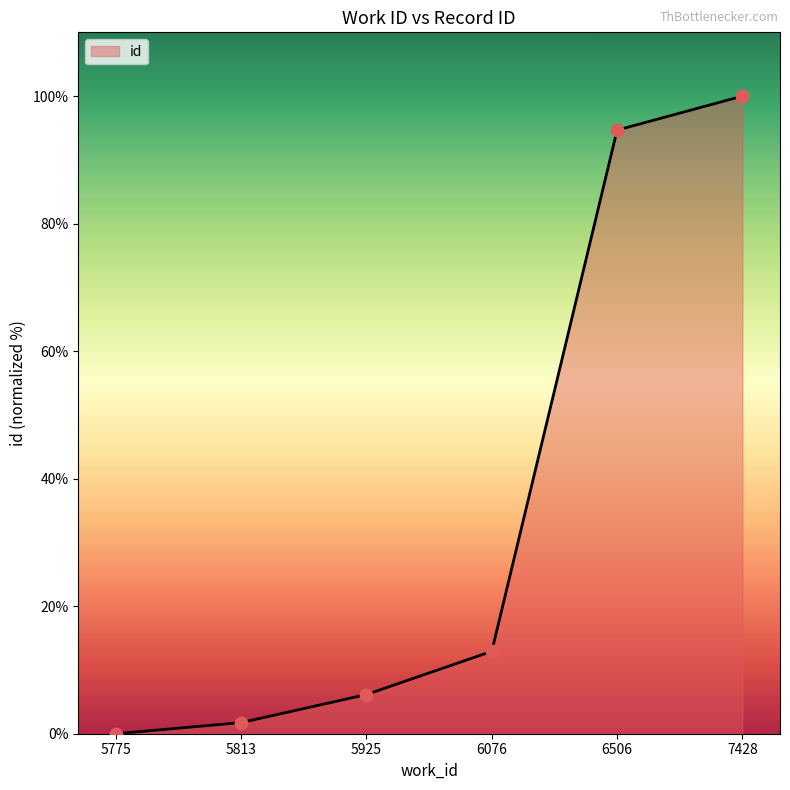

What is the change in value from 5813 to 6076?

+11.2